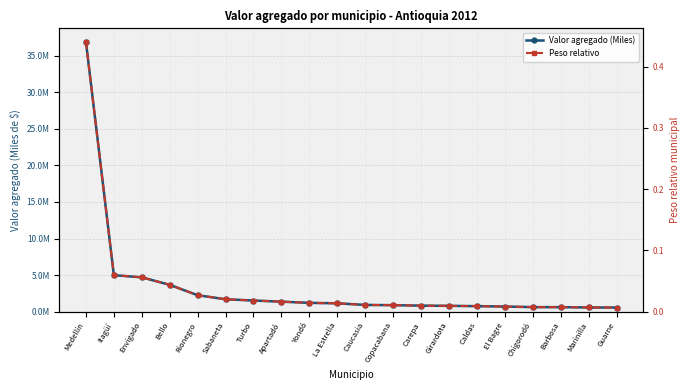

At which category does the chart reach its minimum across all series?

Guarne